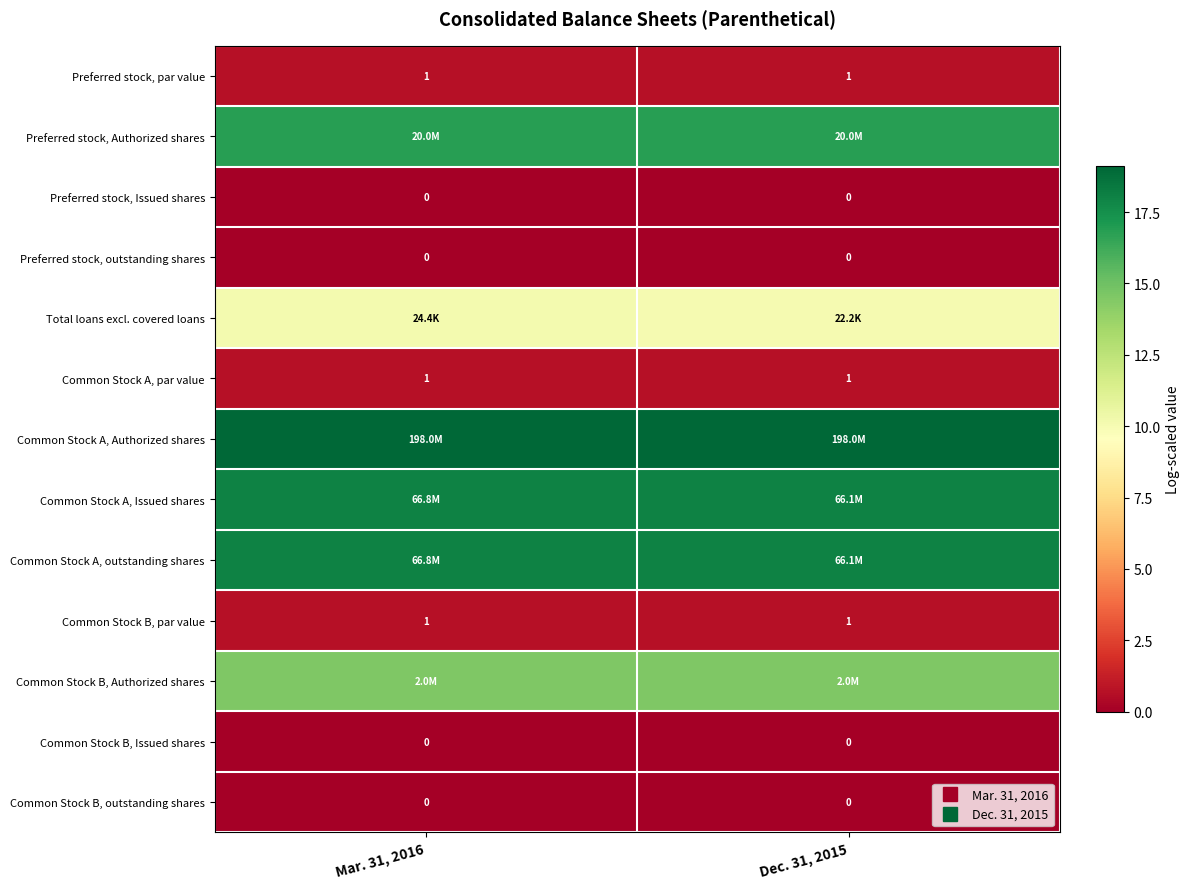

At how many categories does at least one series exceed 3?

2